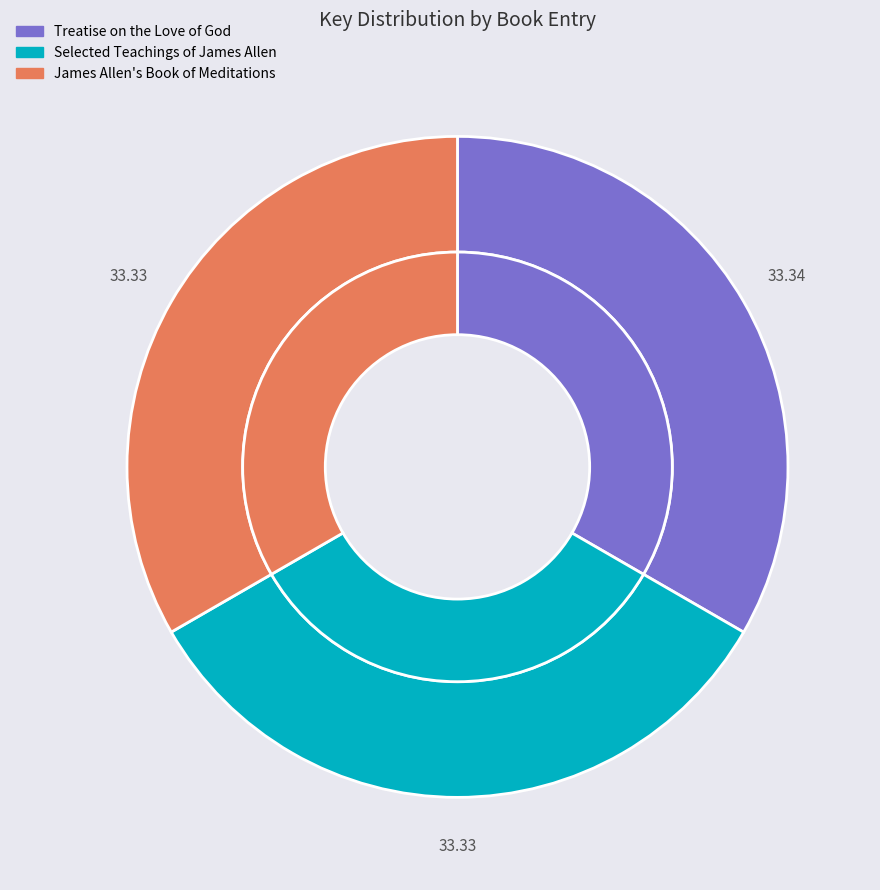

To the nearest percent, what is the combined percentage of Selected Teachings of James Allen and Treatise on the Love of God?

67%